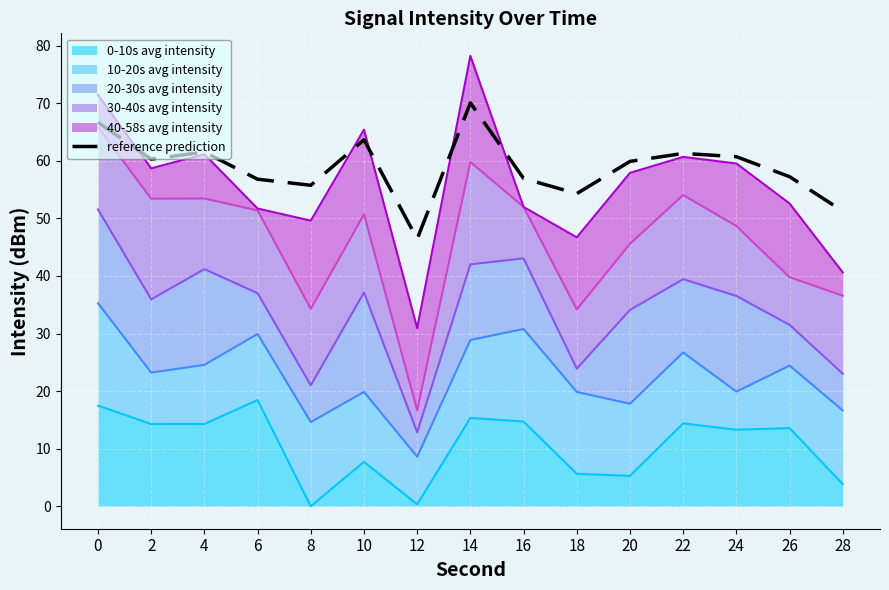

True or false: the data shows 70.1 at 14.

True